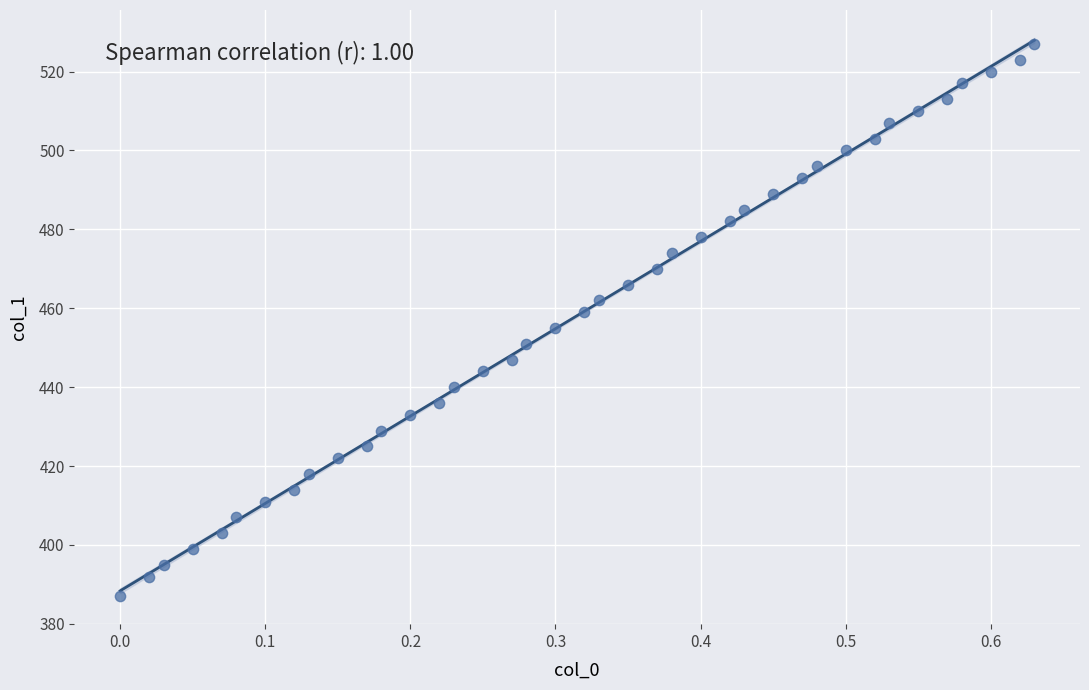

What is the range of Y values (max minus min)?

140